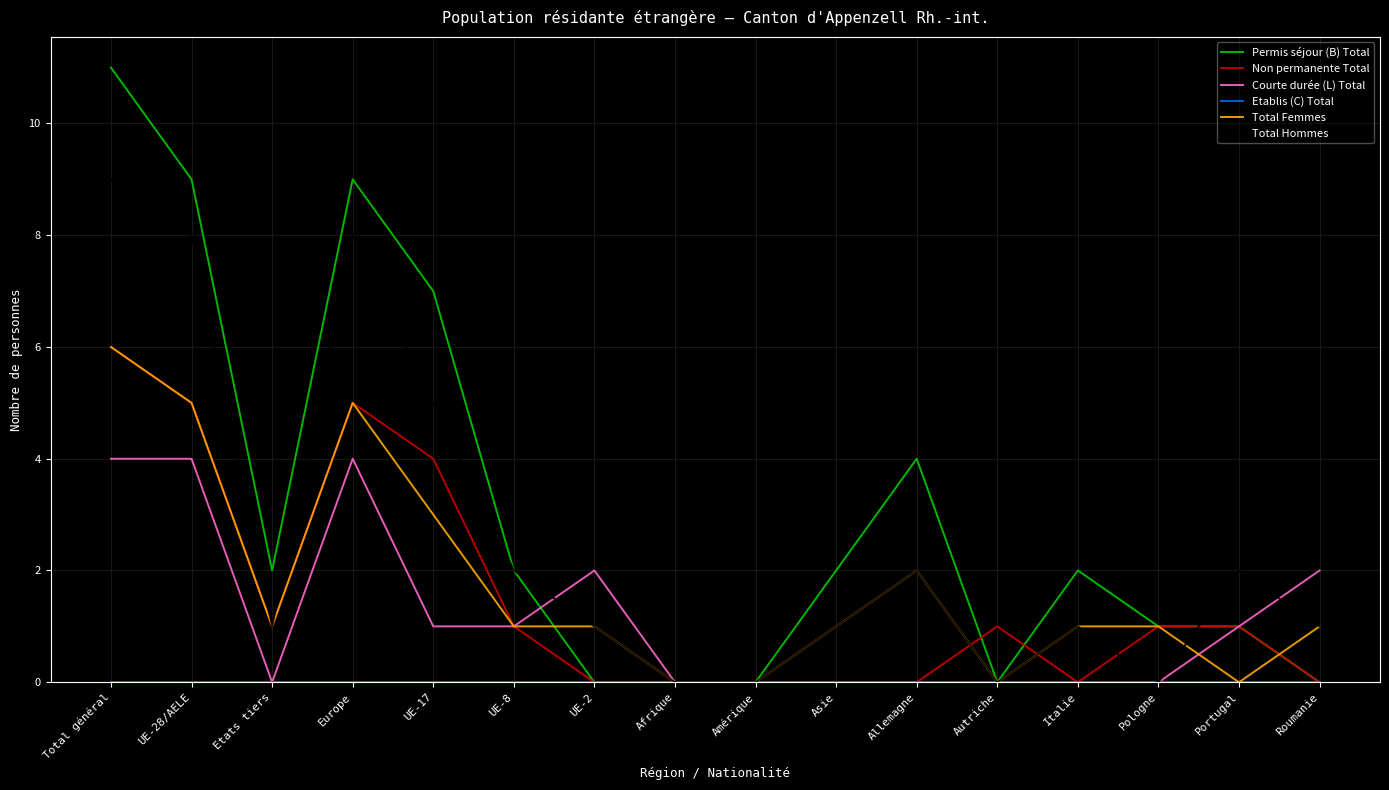

Is this an area chart (filled region under the line)?

No